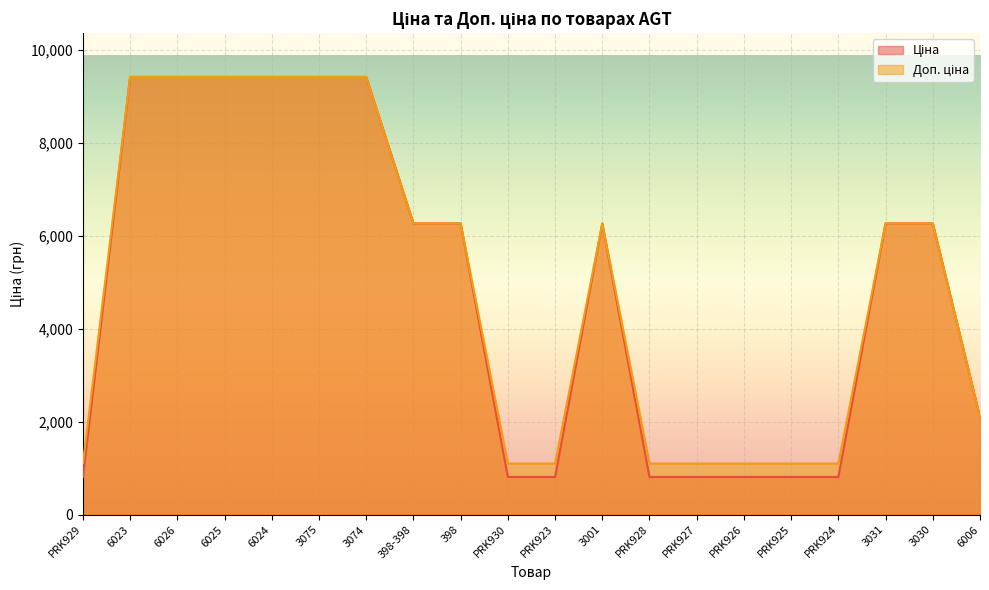

Reading left to right, what are all the values shown in this chart?

Ціна: PRK929=813.0	6023=9416.9	6026=9416.9	6025=9416.9	6024=9416.9	3075=9416.9	3074=9416.9	398-398=6266.7	398=6266.7	PRK930=813.0	PRK923=813.0	3001=6266.7	PRK928=813.0	PRK927=813.0	PRK926=813.0	PRK925=813.0	PRK924=813.0	3031=6266.7	3030=6266.7	6006=2094.3
Доп. ціна: PRK929=1101.8	6023=9416.9	6026=9416.9	6025=9416.9	6024=9416.9	3075=9416.9	3074=9416.9	398-398=6266.7	398=6266.7	PRK930=1101.8	PRK923=1101.8	3001=6266.7	PRK928=1101.8	PRK927=1101.8	PRK926=1101.8	PRK925=1101.8	PRK924=1101.8	3031=6266.7	3030=6266.7	6006=2094.0